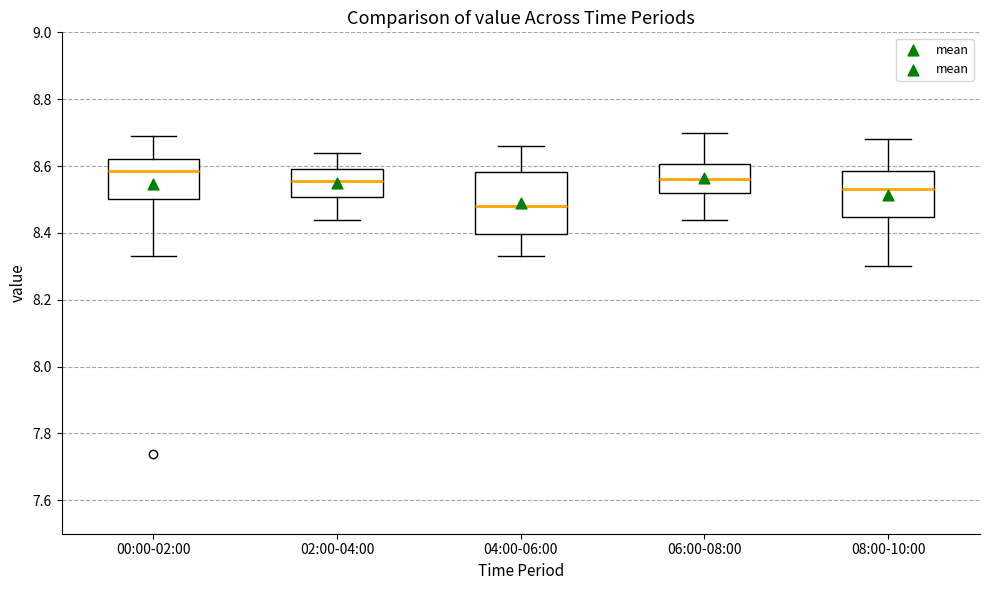

Reading left to right, read every box against the y-axis: the position of its median line, the range the box covers, and the ends of its whiskers. The values are not printed on the chart, so give them approximately, as read against the axis.

00:00-02:00: median 8.58, box 8.50 to 8.62, whiskers 8.34 to 8.70
02:00-04:00: median 8.56, box 8.50 to 8.60, whiskers 8.44 to 8.64
04:00-06:00: median 8.48, box 8.40 to 8.58, whiskers 8.34 to 8.66
06:00-08:00: median 8.56, box 8.52 to 8.60, whiskers 8.44 to 8.70
08:00-10:00: median 8.54, box 8.44 to 8.58, whiskers 8.30 to 8.68